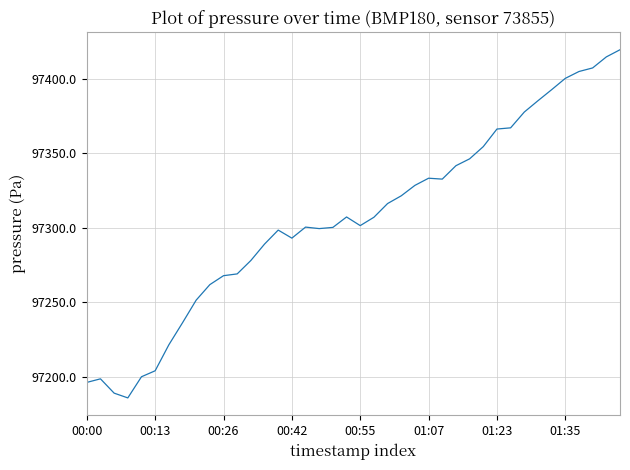

What is the maximum value shown in the chart?

97419.4